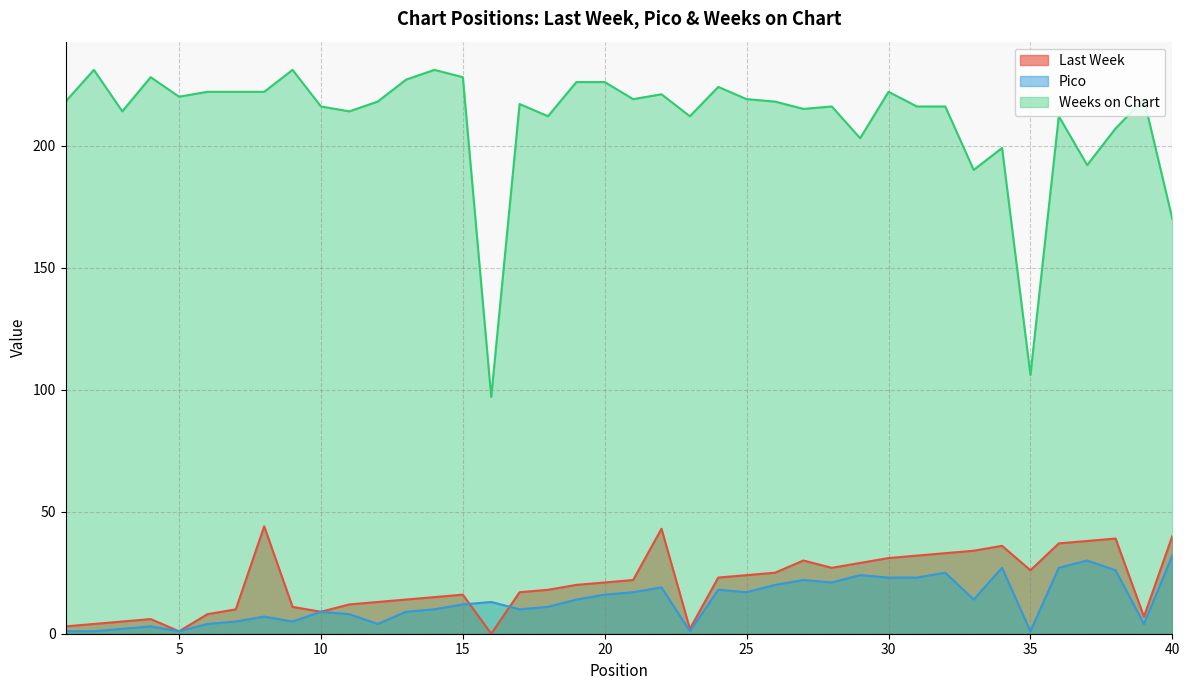

How many lines are shown in the chart?

3